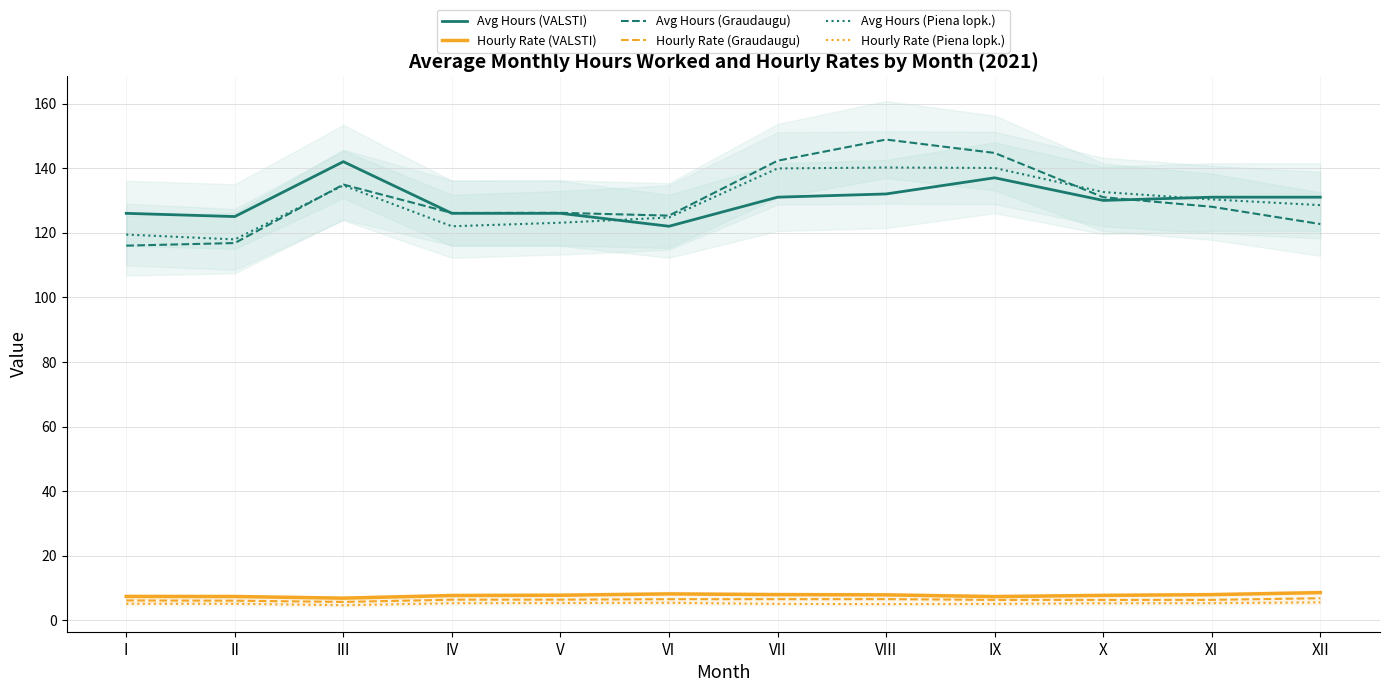

Reading left to right, list all the values displayed in this chart.

Avg Hours (VALSTI): 126.0	125.0	142.0	126.0	126.0	122.0	131.0	132.0	137.0	130.0	131.0	131.0
Hourly Rate (VALSTI): 7.4	7.4	6.9	7.7	7.8	8.2	8.0	7.9	7.3	7.7	8.0	8.6
Avg Hours (Graudaugu): 116.0	116.8	134.9	126.1	126.2	125.3	142.3	148.8	144.7	131.0	128.0	122.7
Hourly Rate (Graudaugu): 6.2	6.1	5.7	6.4	6.4	6.5	6.5	6.6	6.3	6.3	6.3	6.8
Avg Hours (Piena lopk.): 119.4	117.9	134.6	122.0	123.1	124.7	139.9	140.2	140.0	132.6	130.3	128.5
Hourly Rate (Piena lopk.): 5.1	5.1	4.7	5.3	5.3	5.4	5.1	5.0	5.1	5.3	5.3	5.6